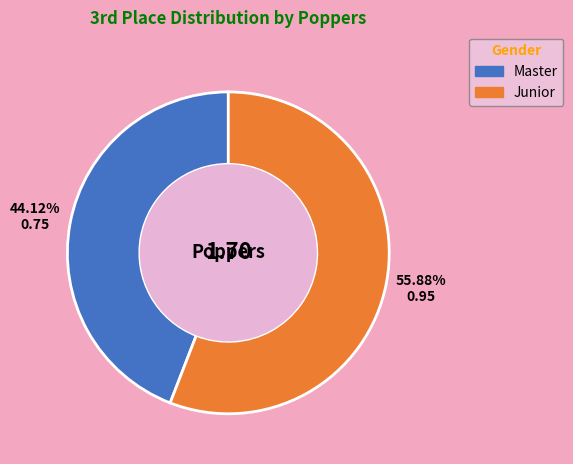

What percentage is the Junior slice, to the nearest percent?

56%